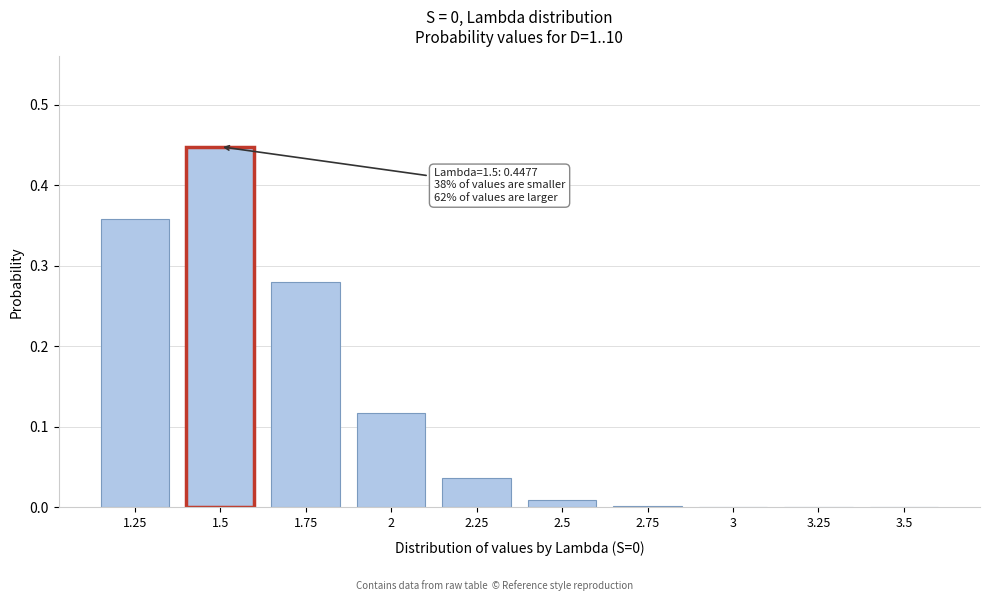

What is the change in value from 1.5 to 2?

-0.3